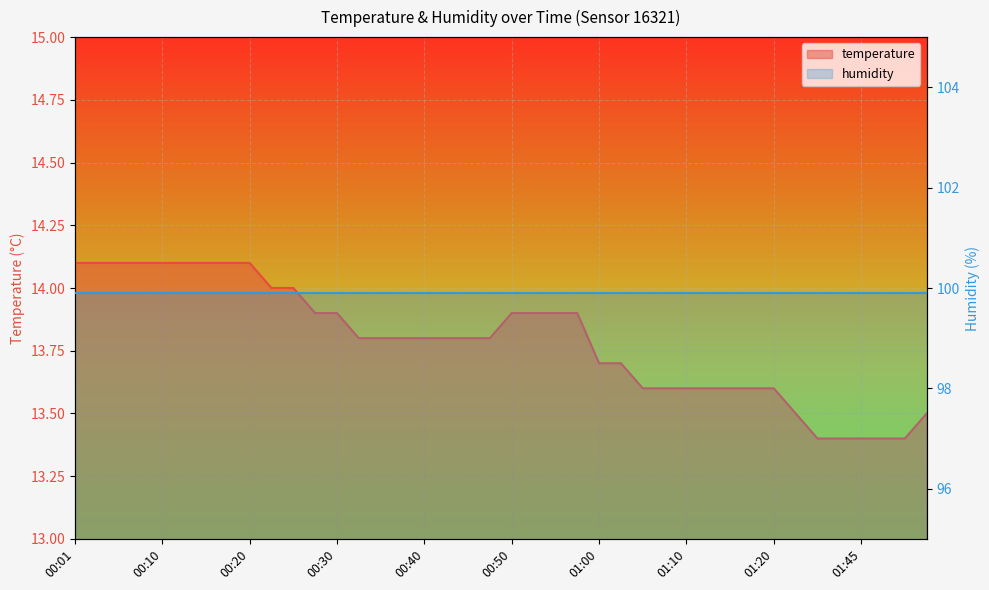

What is the label of the 24th point from the left?

00:57